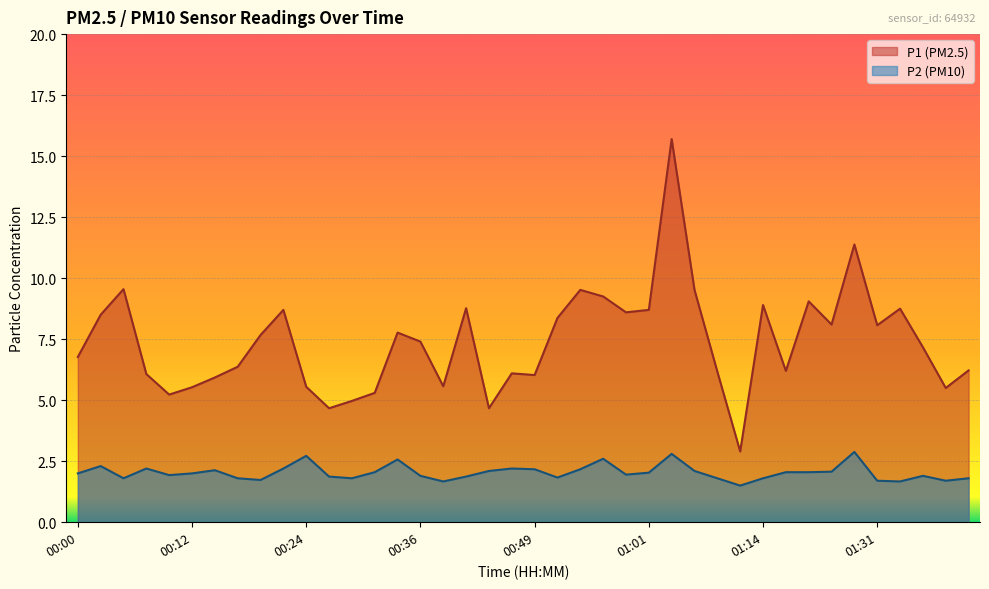

Reading right to left, list all the values displayed in this chart.

P1: 6.2	5.5	7.2	8.8	8.1	11.4	8.1	9.1	6.2	8.9	2.9	6.2	9.5	15.7	8.7	8.6	9.2	9.5	8.4	6.0	6.1	4.7	8.8	5.6	7.4	7.8	5.3	5.0	4.7	5.5	8.7	7.7	6.4	5.9	5.5	5.2	6.1	9.6	8.5	6.8
P2: 1.8	1.7	1.9	1.7	1.7	2.9	2.1	2.0	2.0	1.8	1.5	1.8	2.1	2.8	2.0	1.9	2.6	2.2	1.8	2.2	2.2	2.1	1.9	1.7	1.9	2.6	2.0	1.8	1.9	2.7	2.2	1.7	1.8	2.1	2.0	1.9	2.2	1.8	2.3	2.0